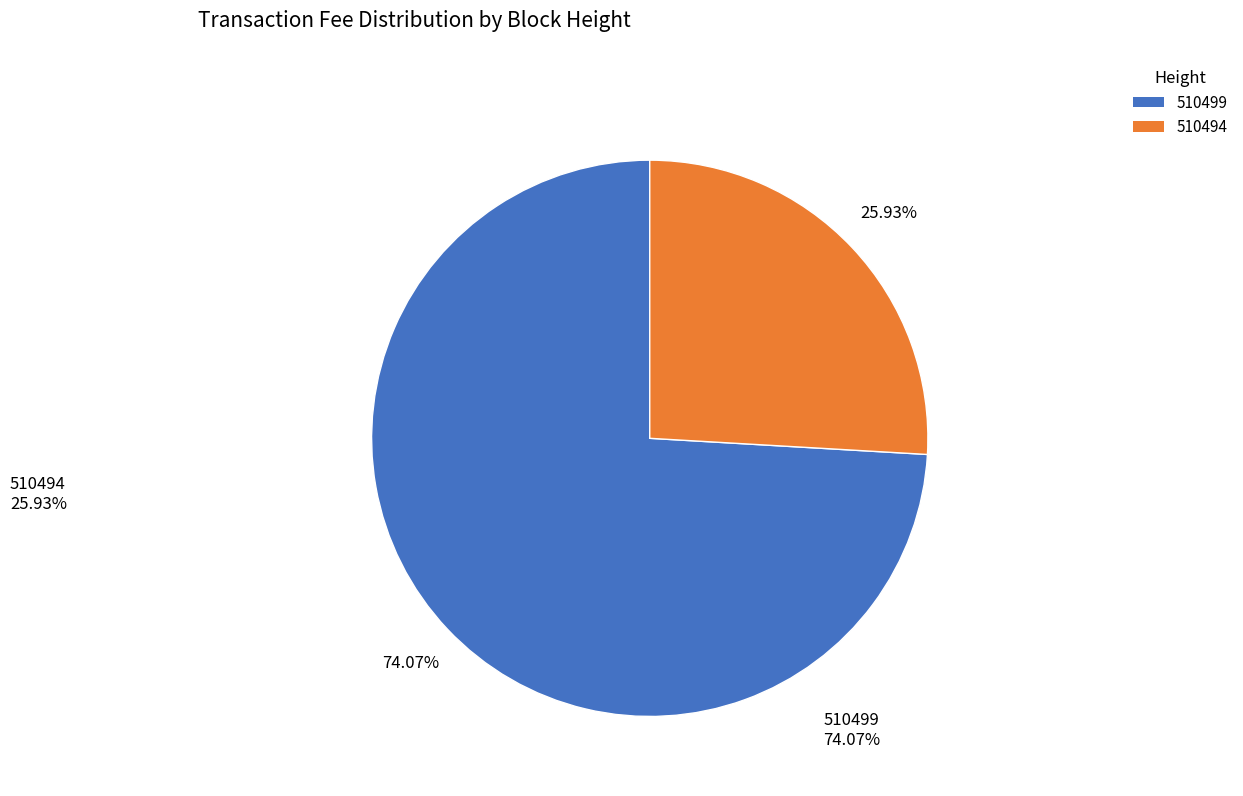

Does any single category account for the majority?

Yes